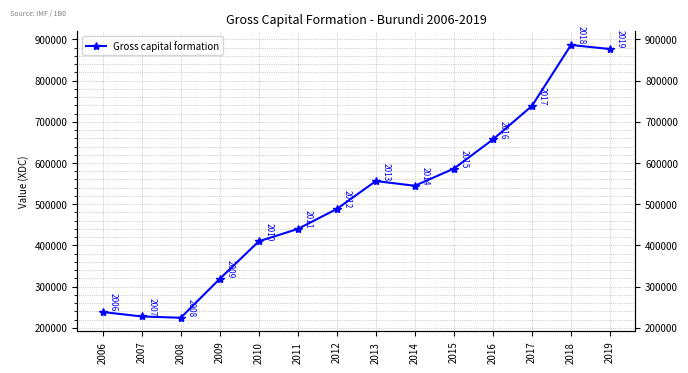

Where is the first local maximum?

2013